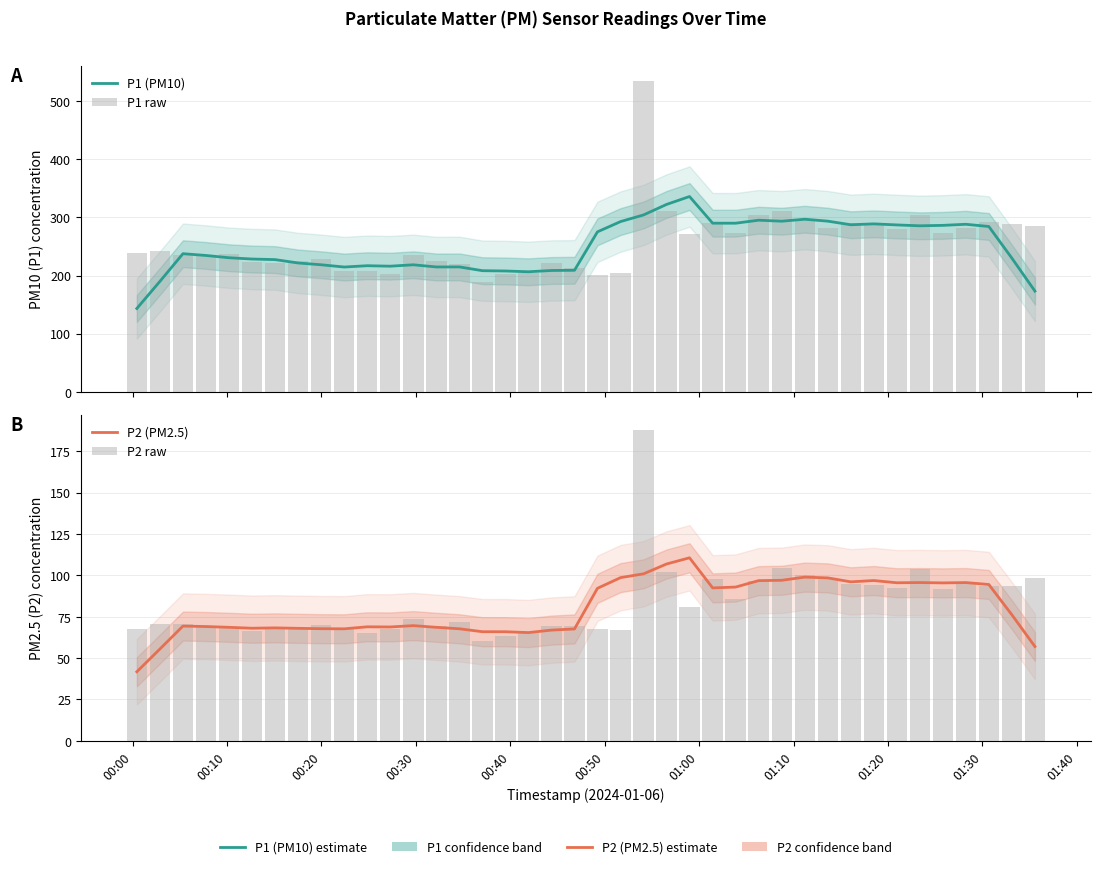

Rank the series by their maximum value, from lowest to highest.

P2 (PM2.5), P2 raw, P1 (PM10), P1 raw